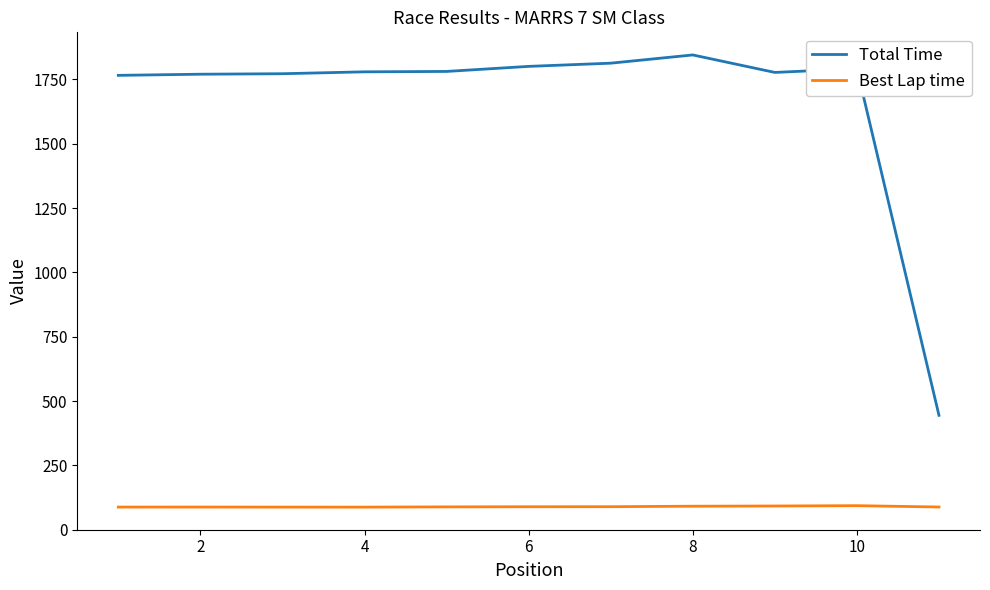

Rank the series by their maximum value, from highest to lowest.

Total Time, Best Lap time